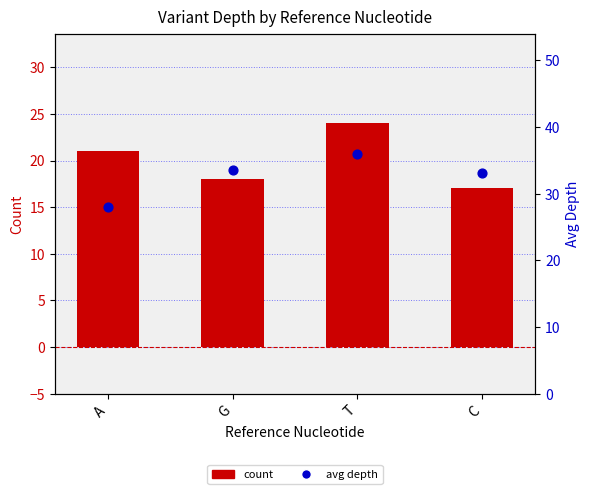

Which series reaches the maximum Y coordinate?

avg depth